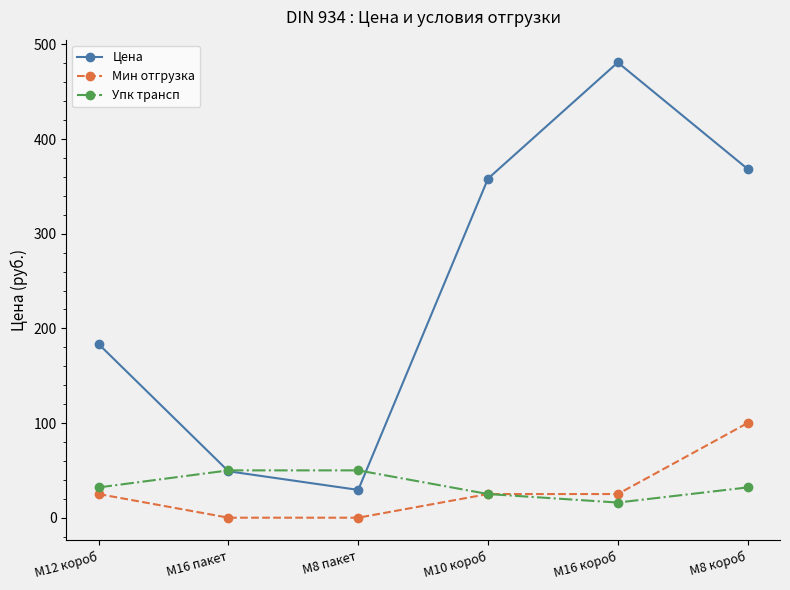

True or false: Мин отгрузка and Цена intersect in this chart.

False